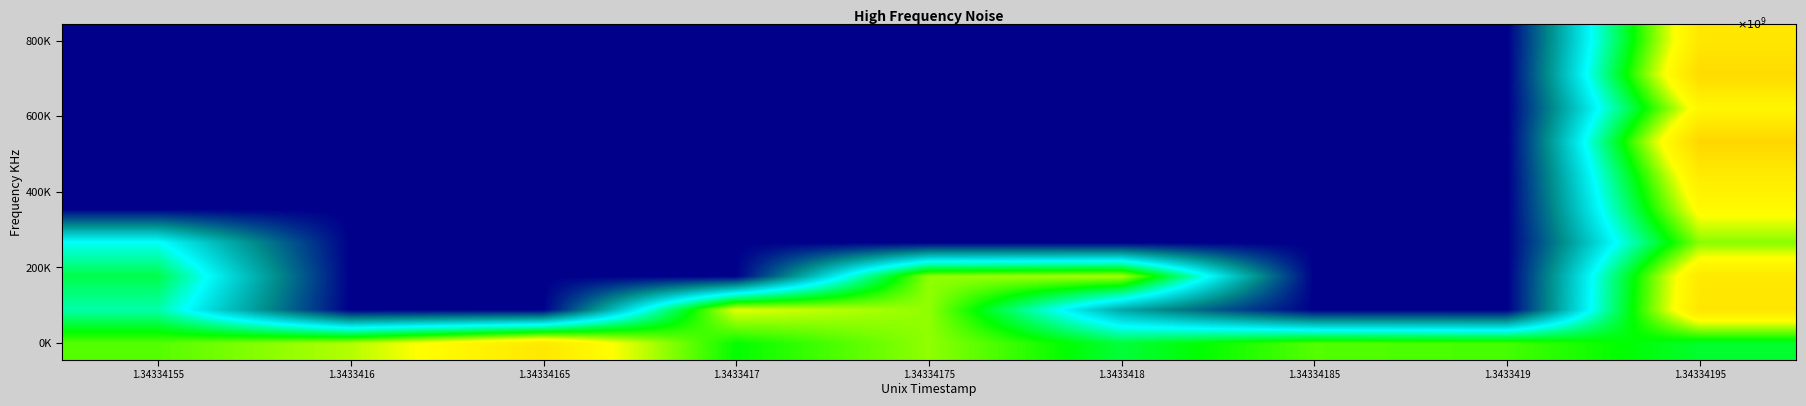

At how many categories does at least one series exceed 5?

9